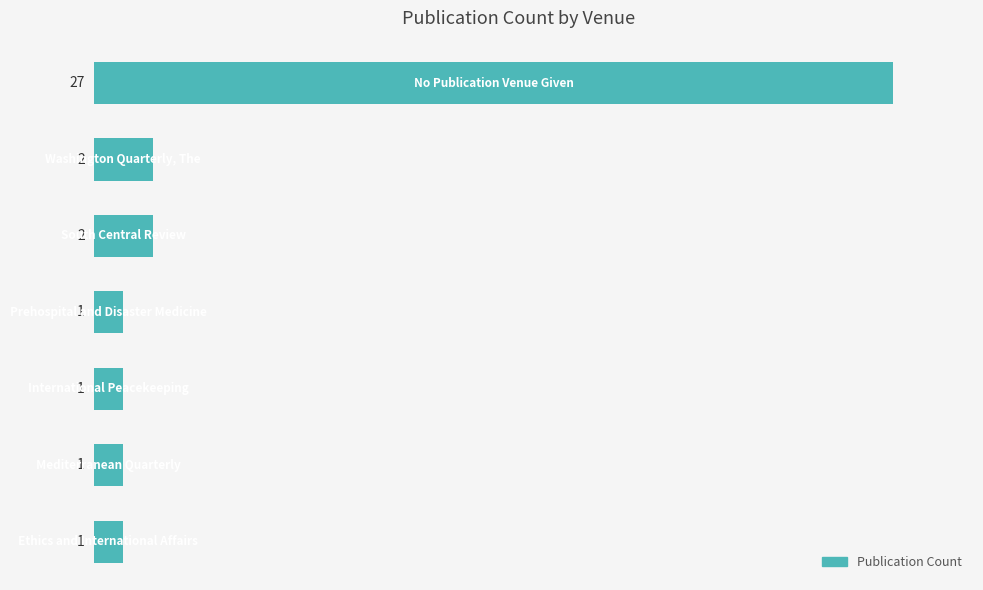

Reading top to bottom, transcribe all the data shown in this chart.

27	2	2	1	1	1	1